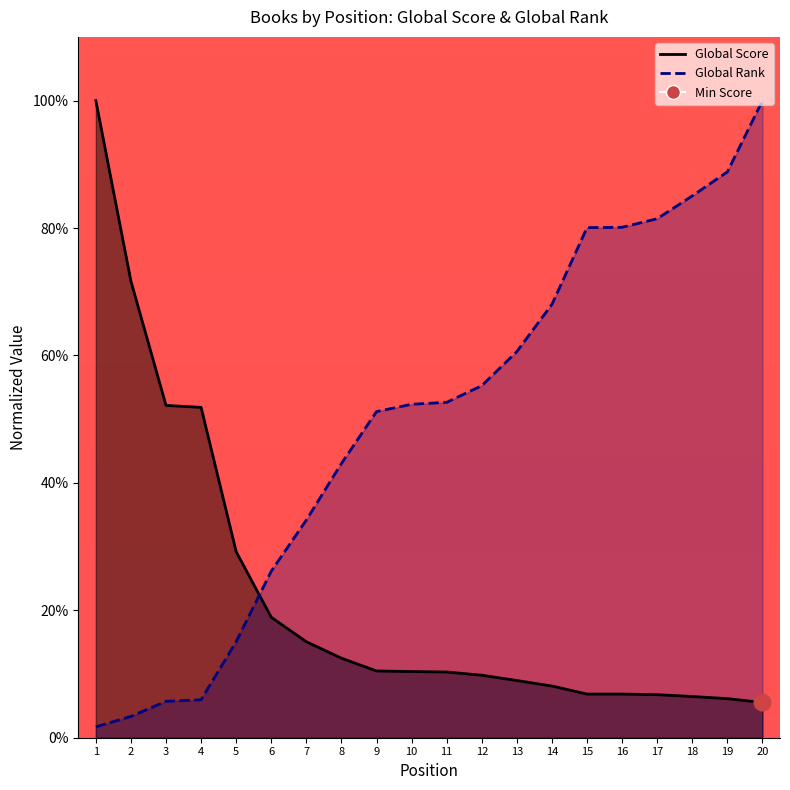

What is the total value across all series at 3?

57.9